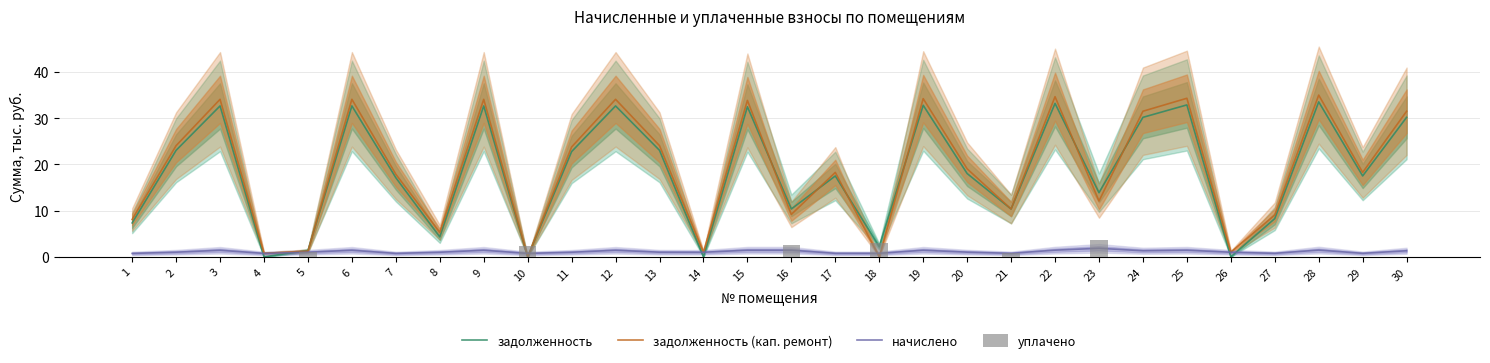

Rank the categories by задолженность value from highest to lowest.

28, 22, 25, 19, 6, 3, 9, 12, 15, 24, 30, 2, 13, 11, 20, 17, 29, 7, 23, 16, 21, 27, 1, 8, 18, 5, 26, 4, 14, 10